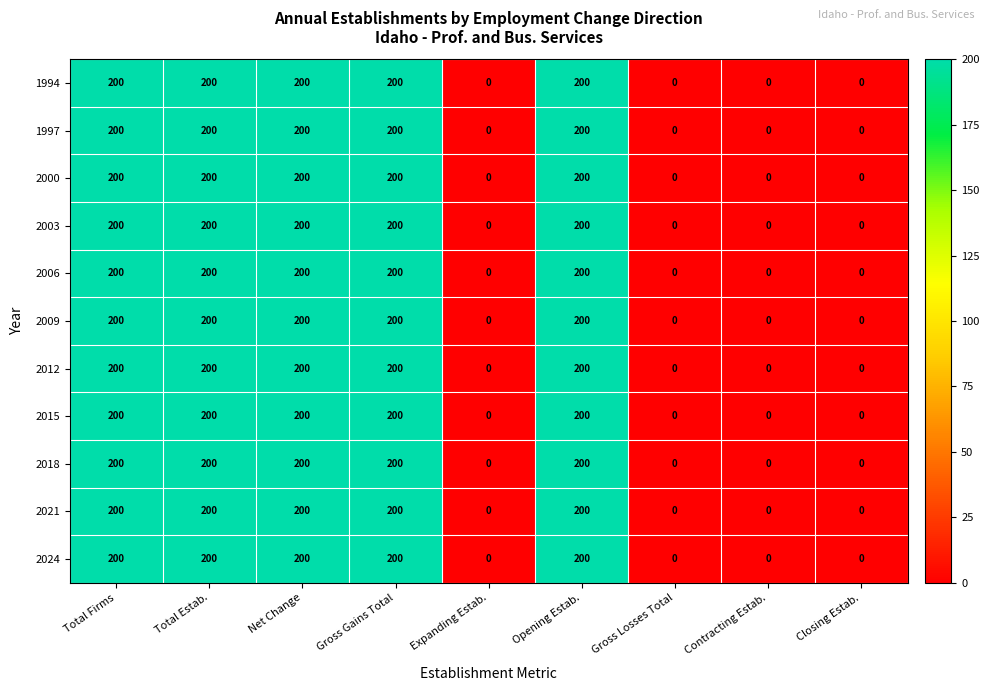

How many 2015 values are between 0 and 200?

9